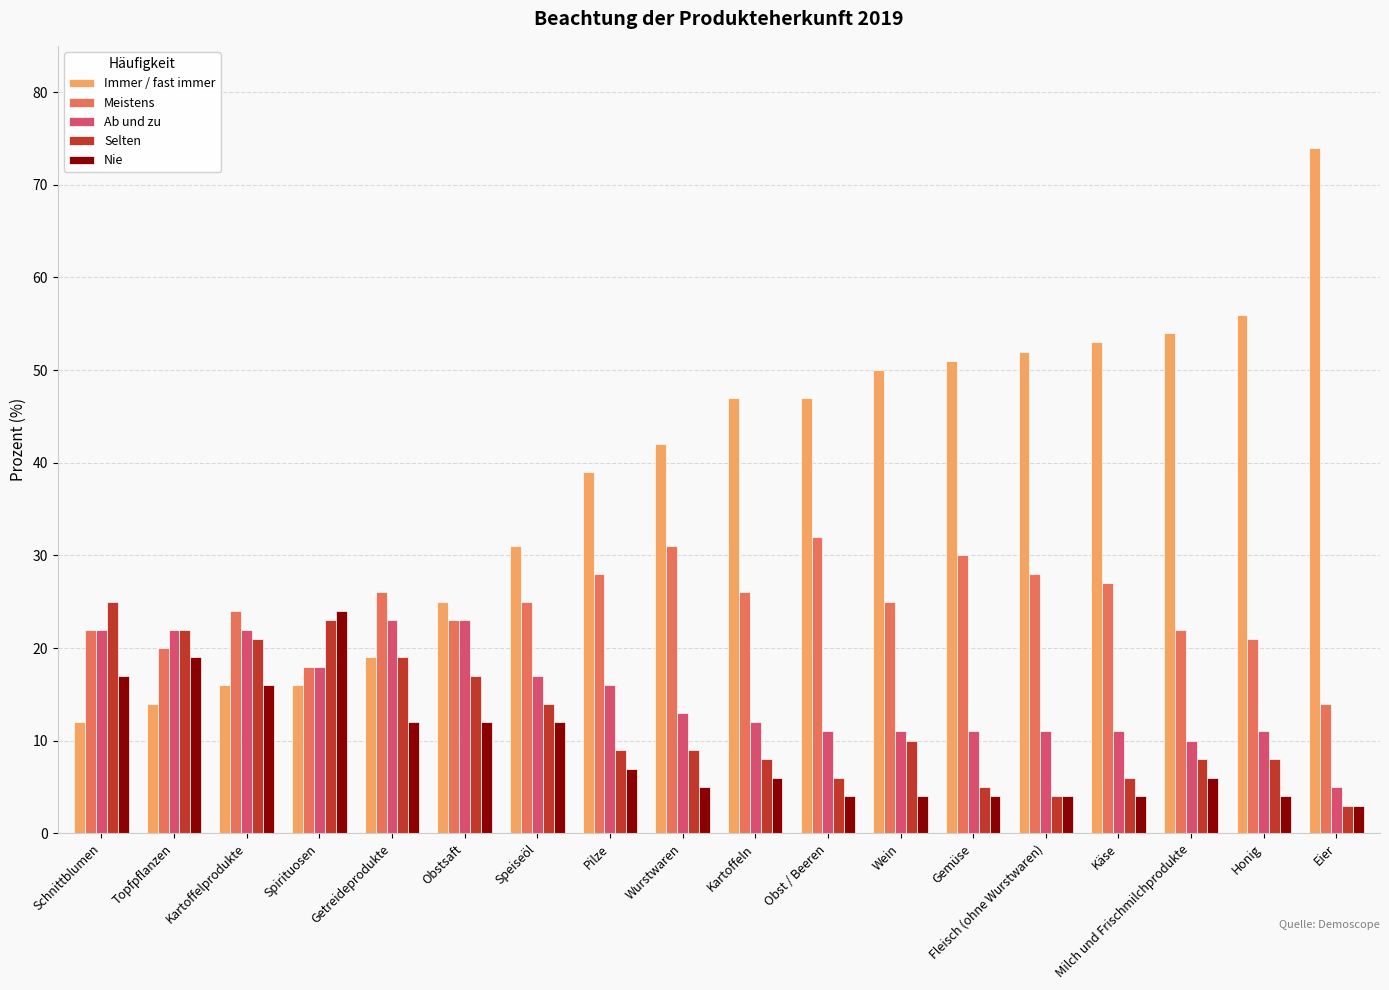

Is it true that Meistens equals 11 at Fleisch (ohne Wurstwaren)?

False